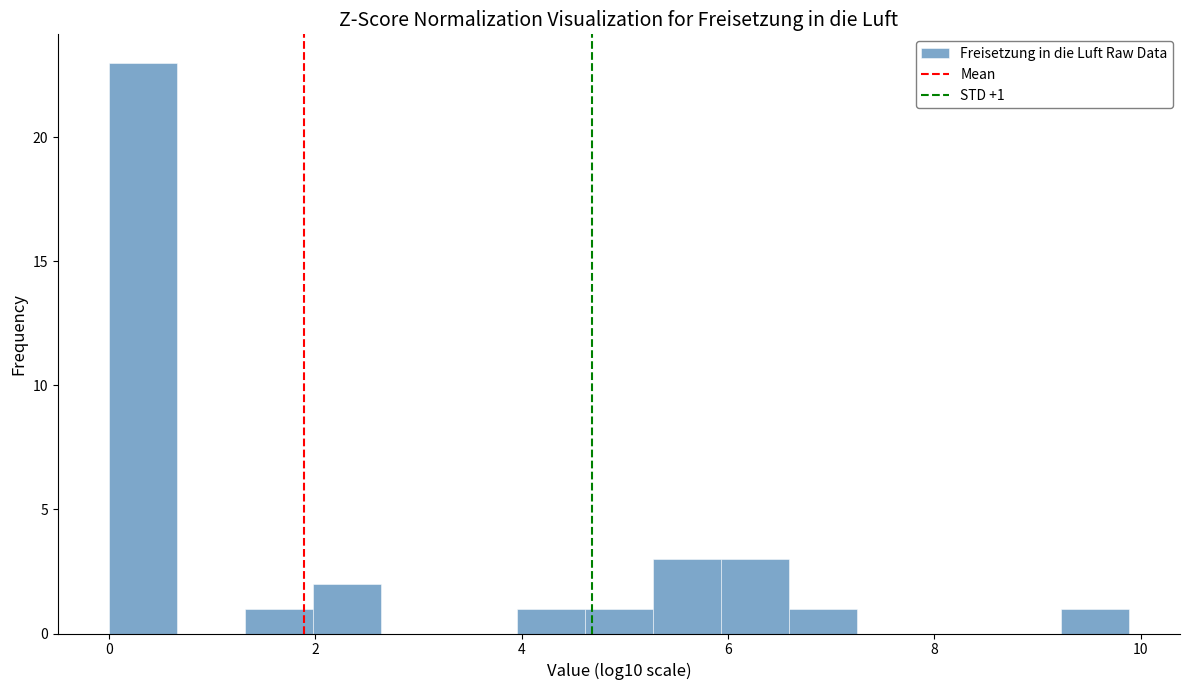

Around what value on the x-axis is the tallest bar? Give the approximate position of its centre, as read against the axis.

0.4